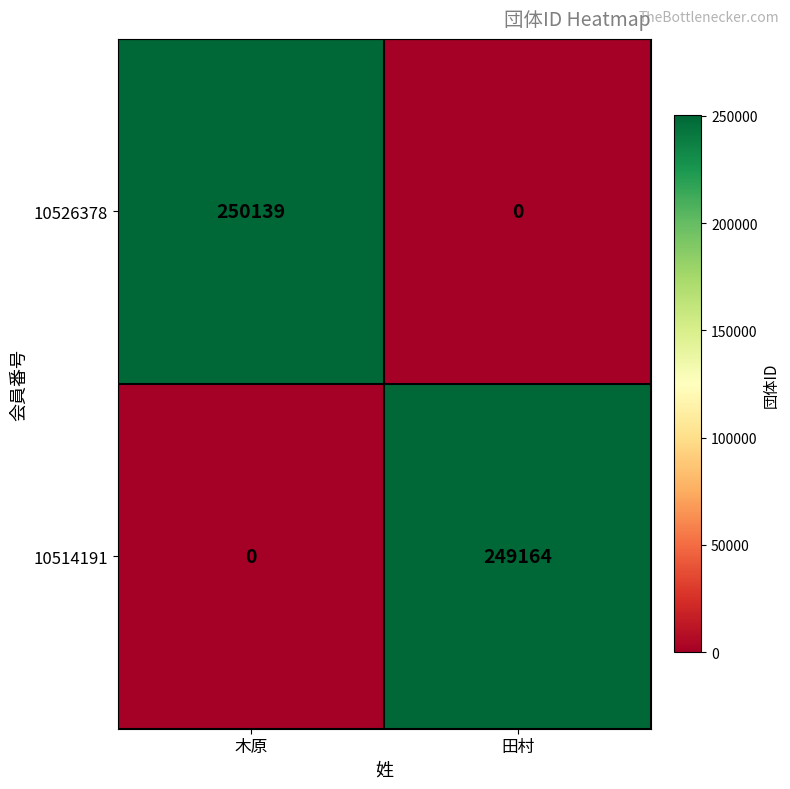

The 10526378 series shows 444237 at 木原. True or false?

False